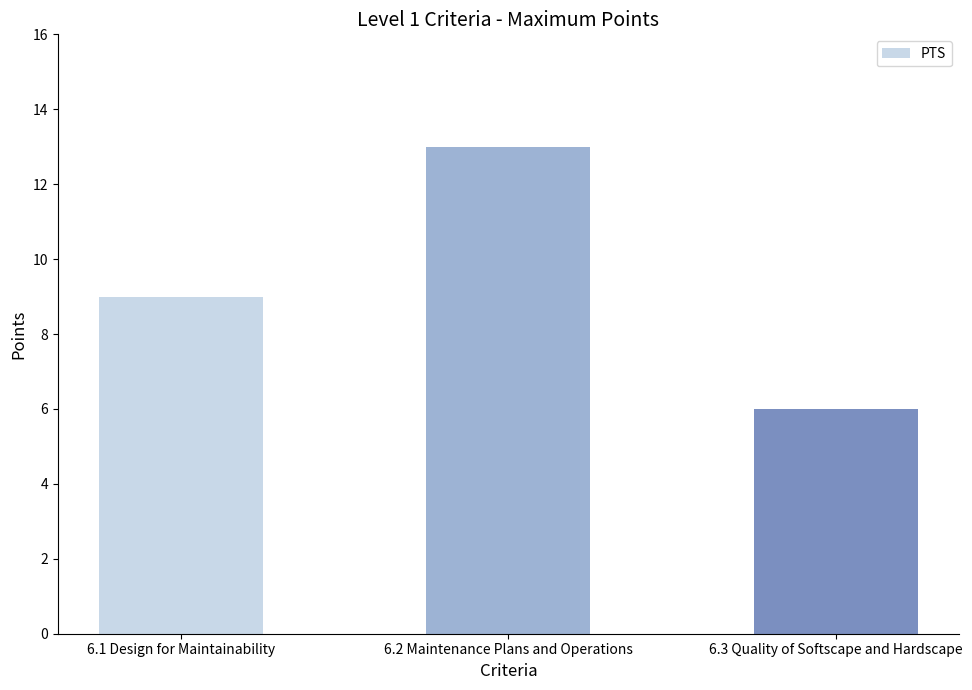

True or false: the data shows 6 at 6.3 Quality of Softscape and Hardscape.

True